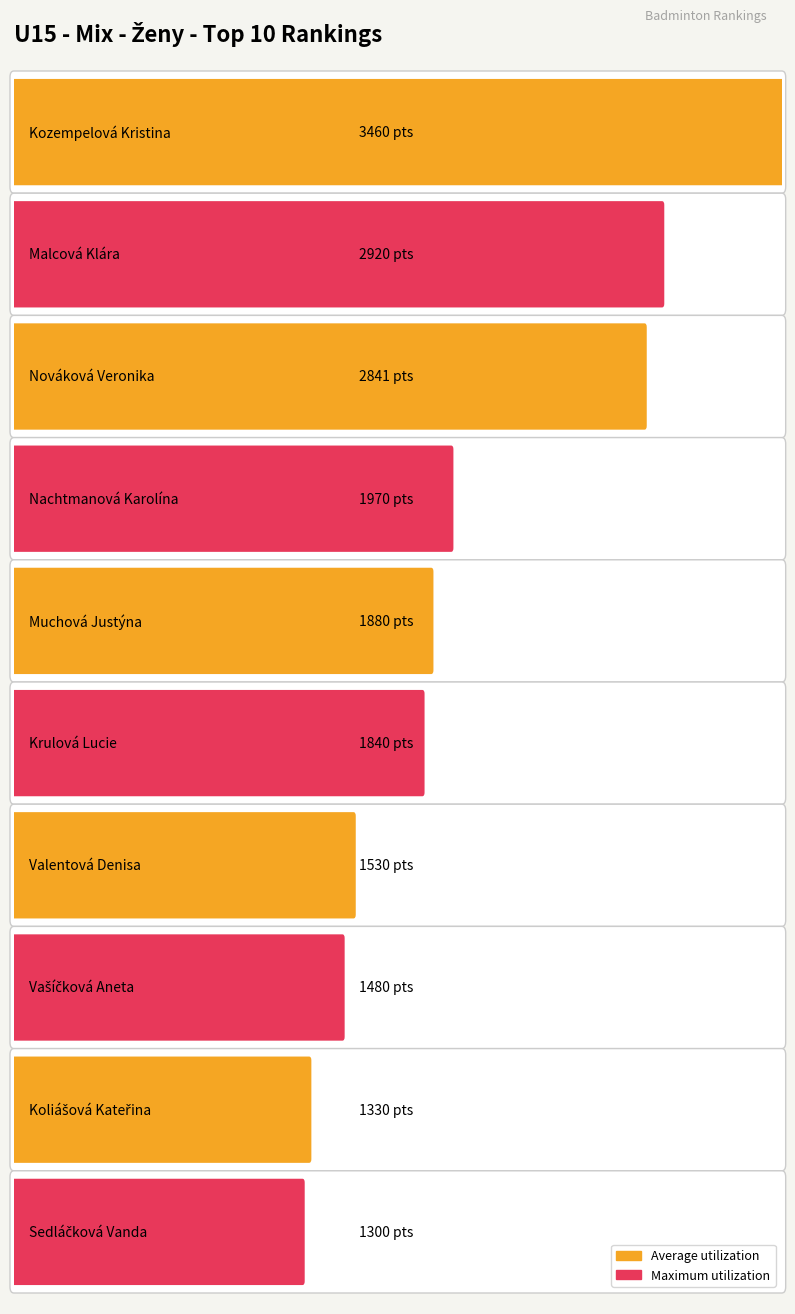

What is the smallest value displayed?

1300